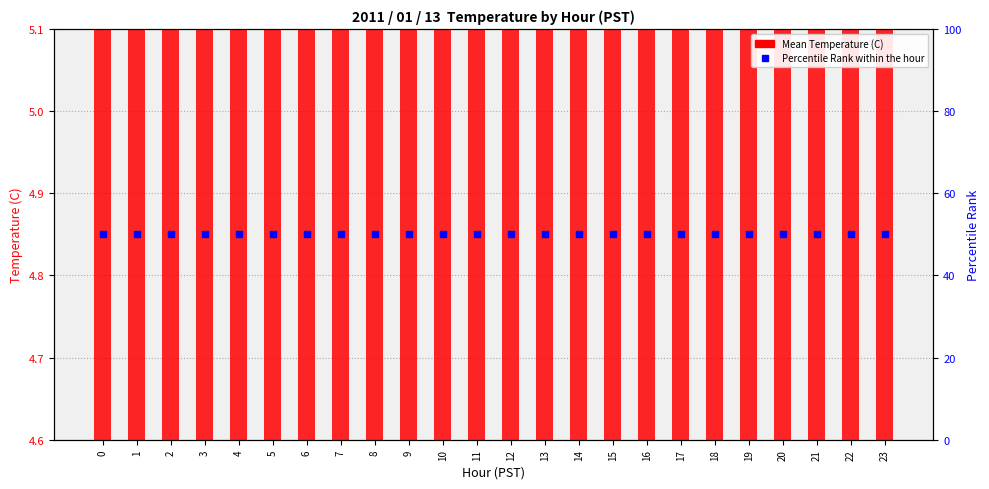

At how many categories does at least one series exceed 28?

24